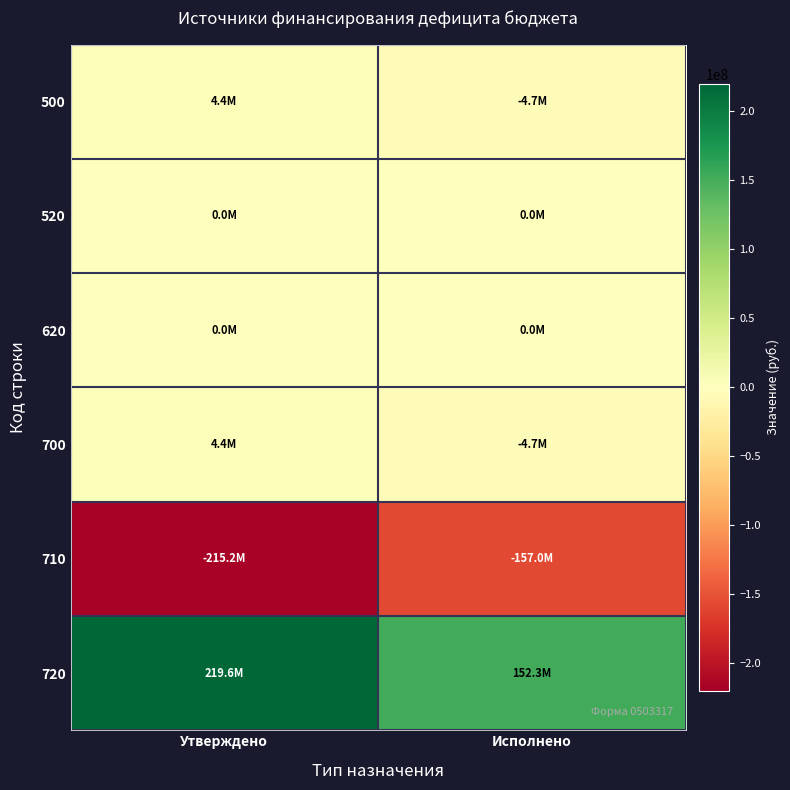

How many distinct data groups are displayed?

6